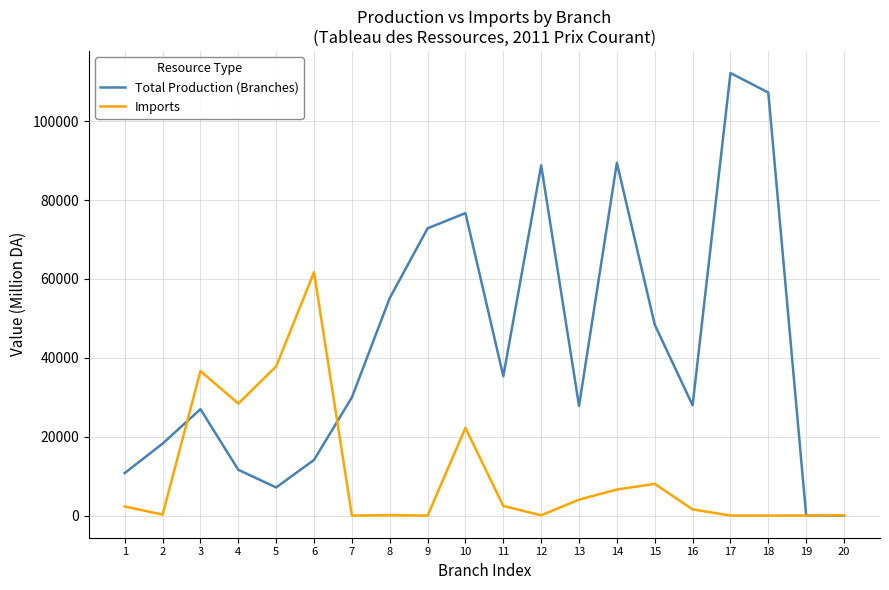

What is the difference between the second highest and minimum values in the Imports series?

37842